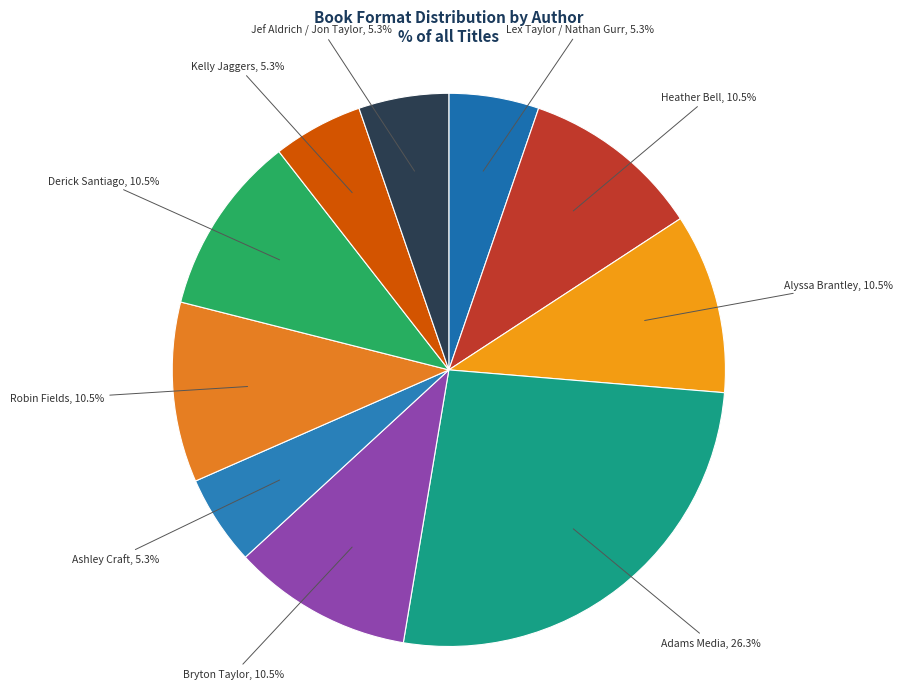

How many segments does this pie chart have?

10